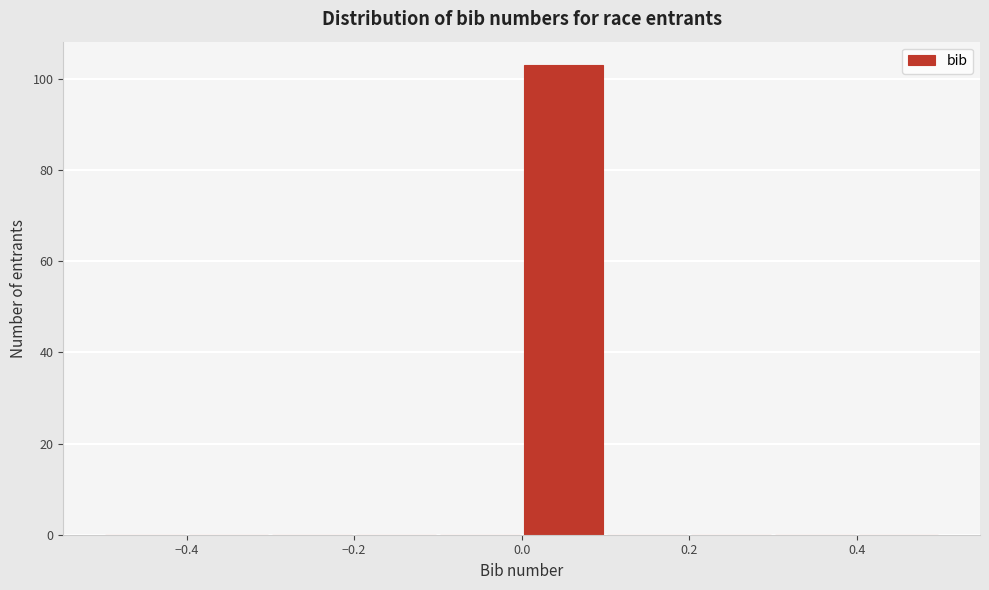

Over which range of the x-axis is the bar tallest?

0.0 to 0.1